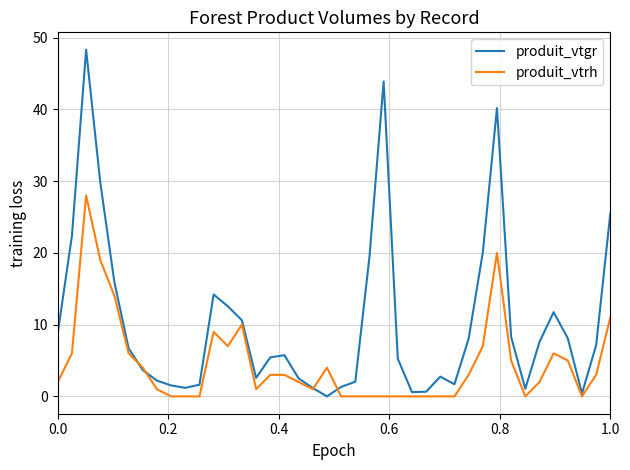

How many positive values does the produit_vtgr series have?

39